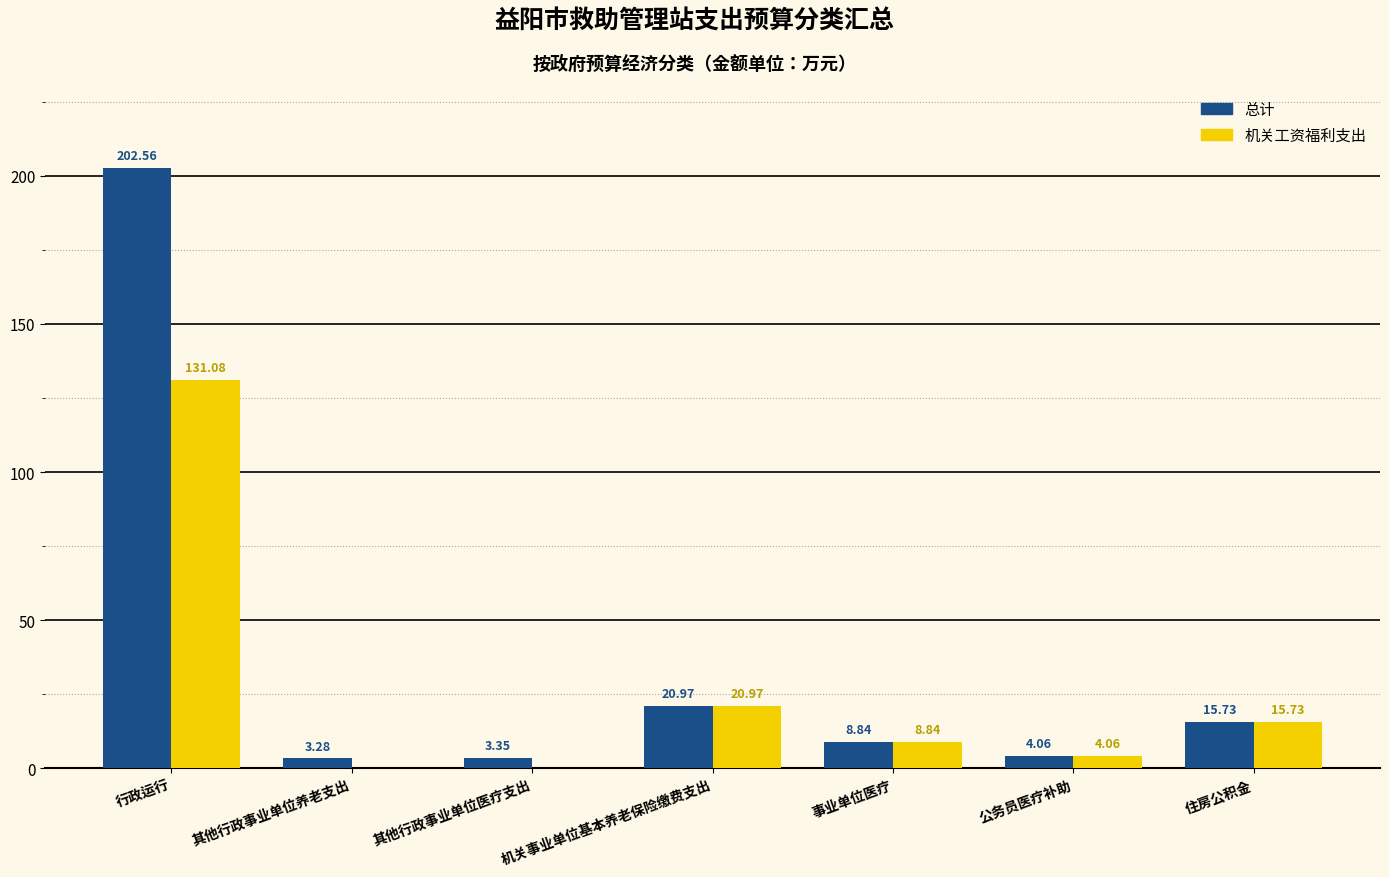

What is the highest value of the 机关工资福利支出 series?

131.1